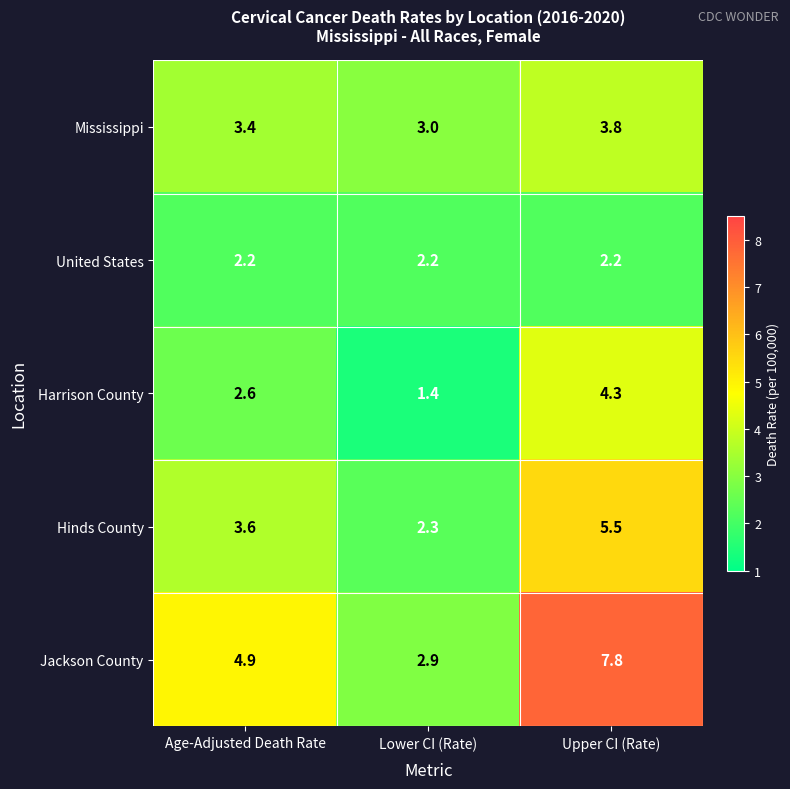

What is the sum of all Hinds County values?

11.4